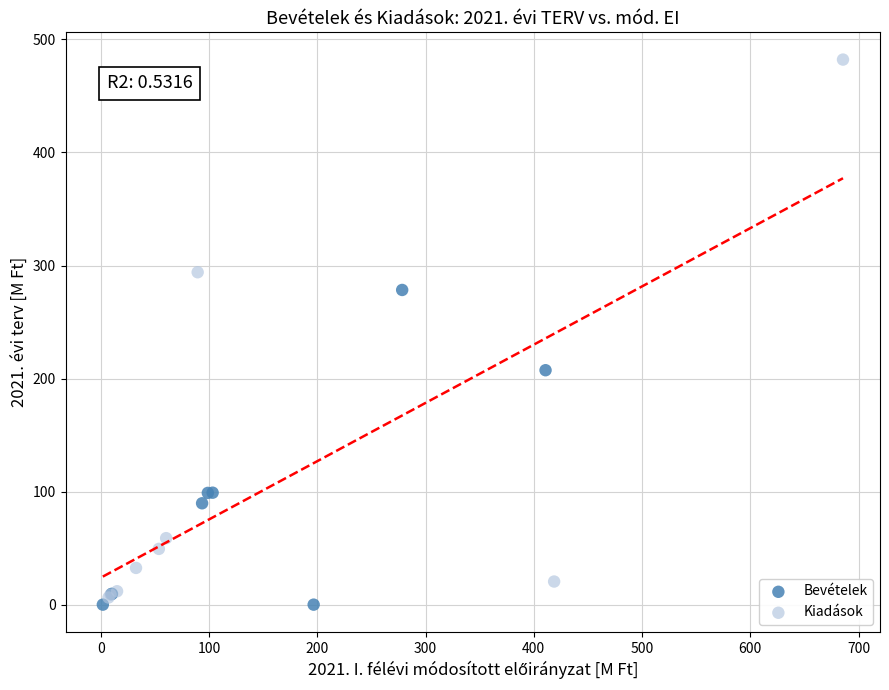

Which series reaches the maximum Y coordinate?

Kiadások